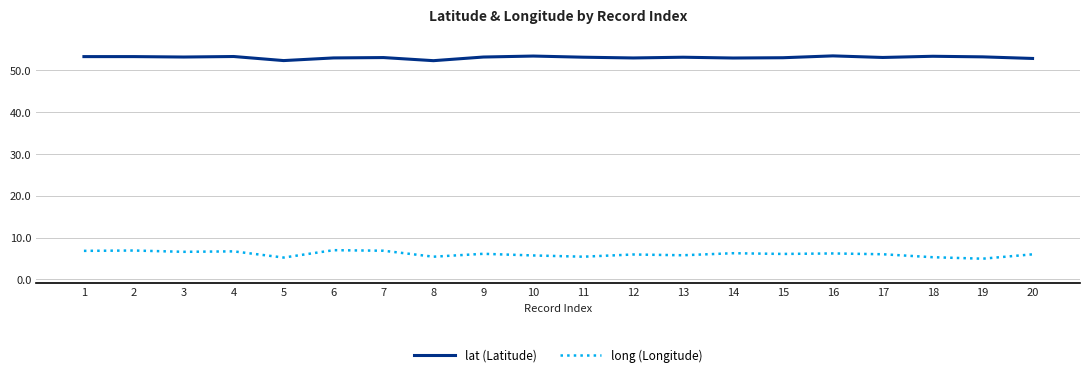

Is the value of lat (Latitude) at 15 greater than the value of long (Longitude) at 18?

Yes